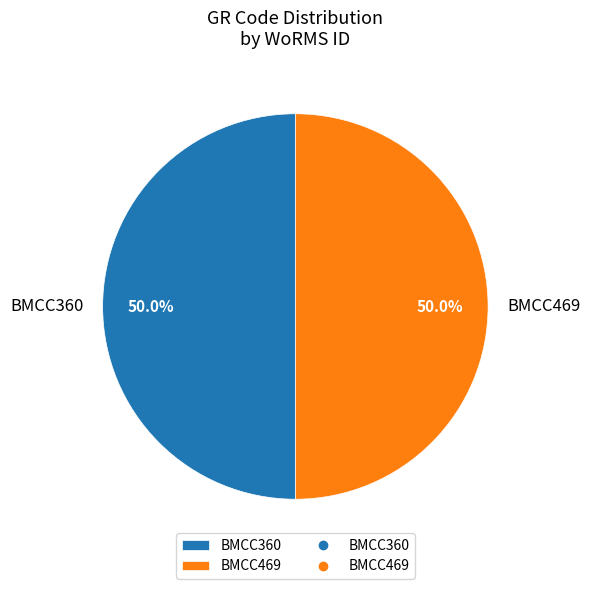

Combined, do BMCC360 and BMCC469 account for over 50%?

Yes